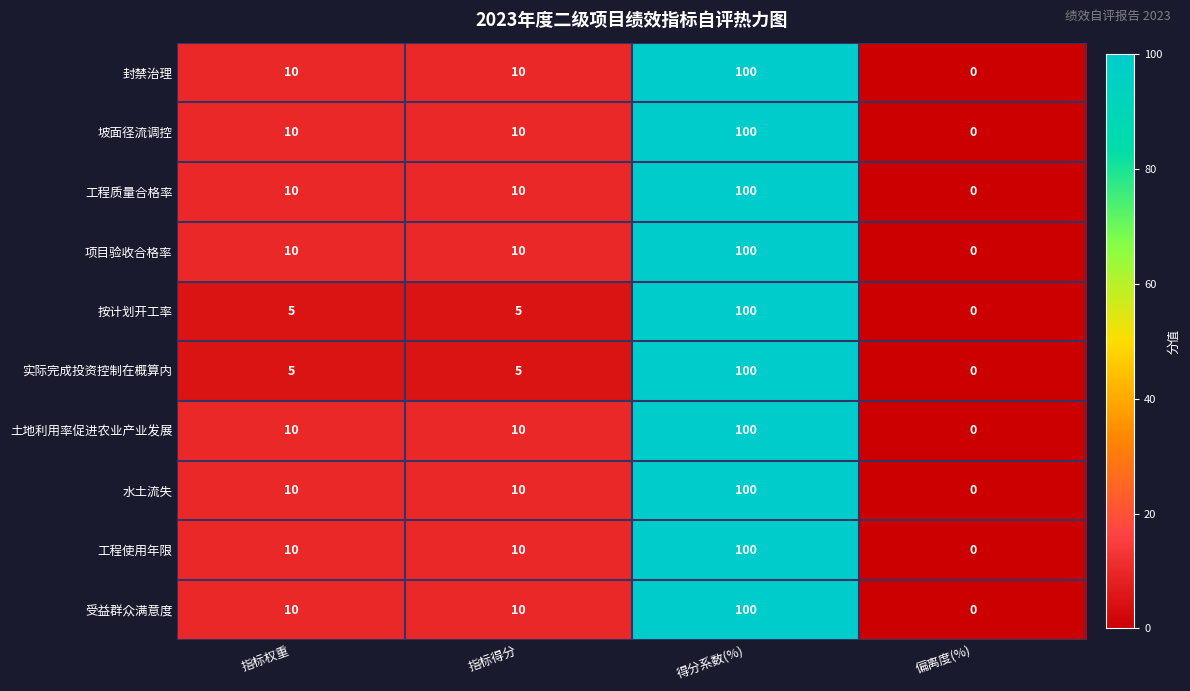

True or false: 工程使用年限 has a value of 10 at 指标权重.

True